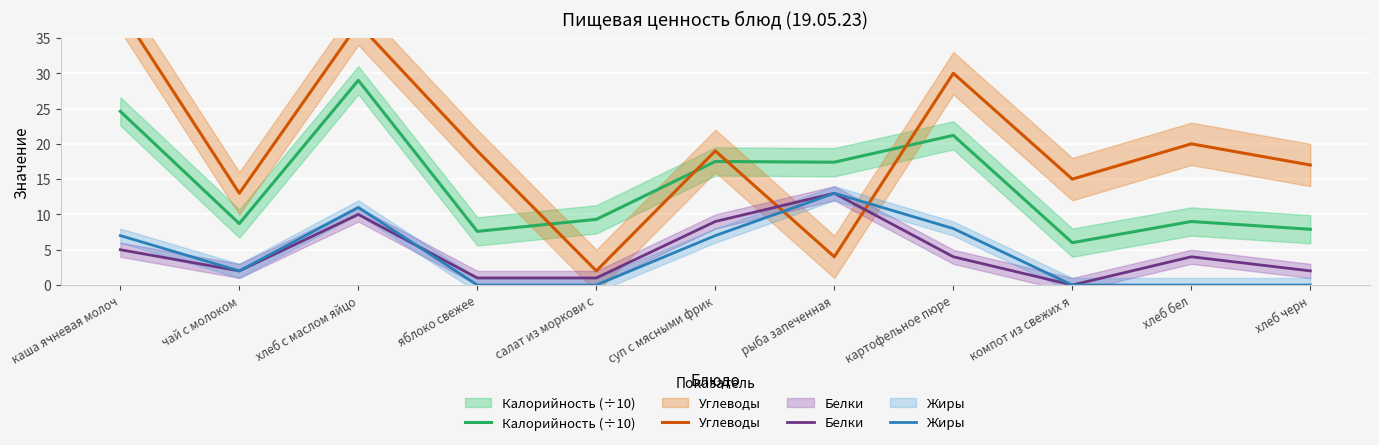

What is the label of the 5th point from the right?

рыба запеченная